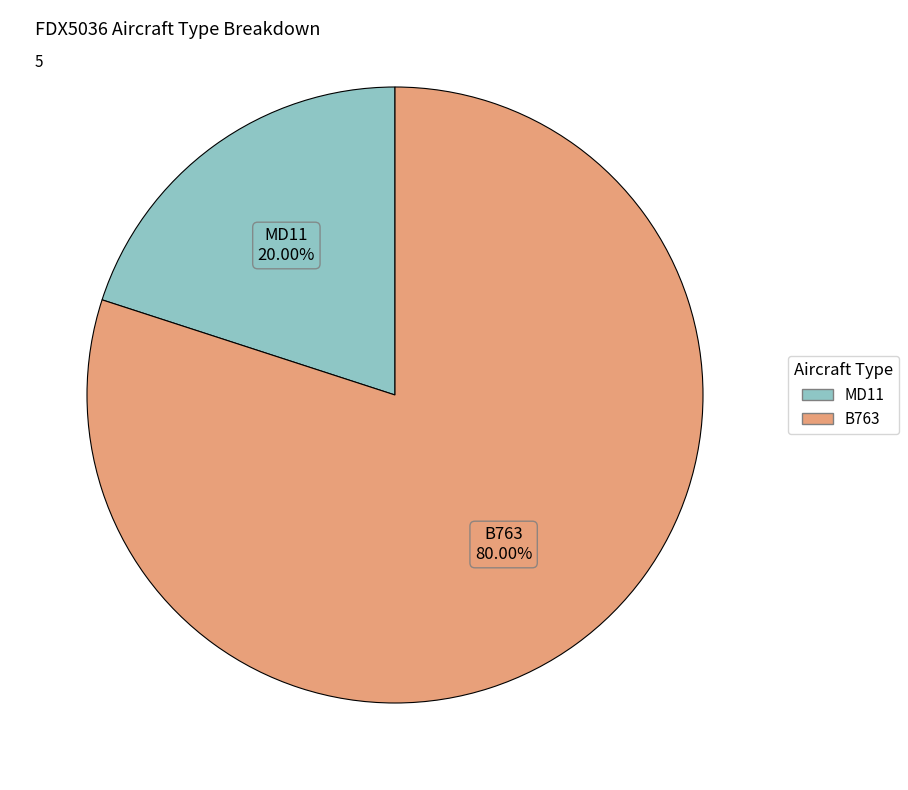

Which has a higher value, B763 or MD11?

B763